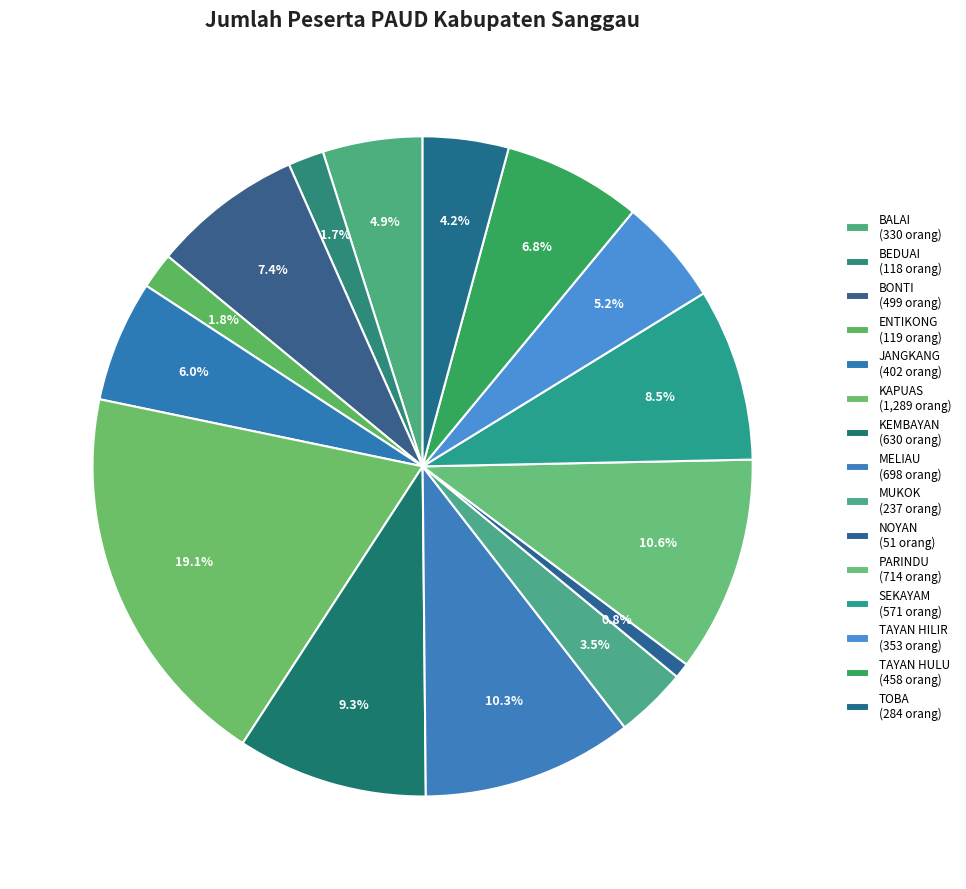

How many segments does this pie chart have?

15